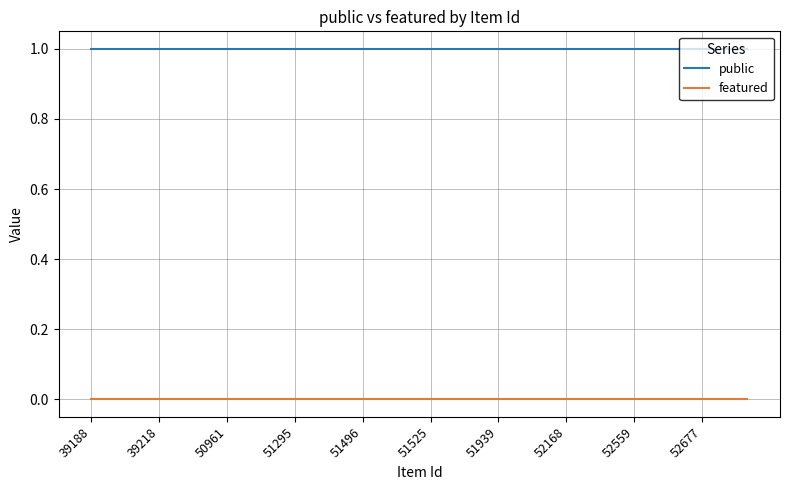

Reading left to right, transcribe all the data shown in this chart.

public: 1	1	1	1	1	1	1	1	1	1	1	1	1	1	1	1	1	1	1	1	1	1	1	1	1	1	1	1	1	1
featured: 0	0	0	0	0	0	0	0	0	0	0	0	0	0	0	0	0	0	0	0	0	0	0	0	0	0	0	0	0	0